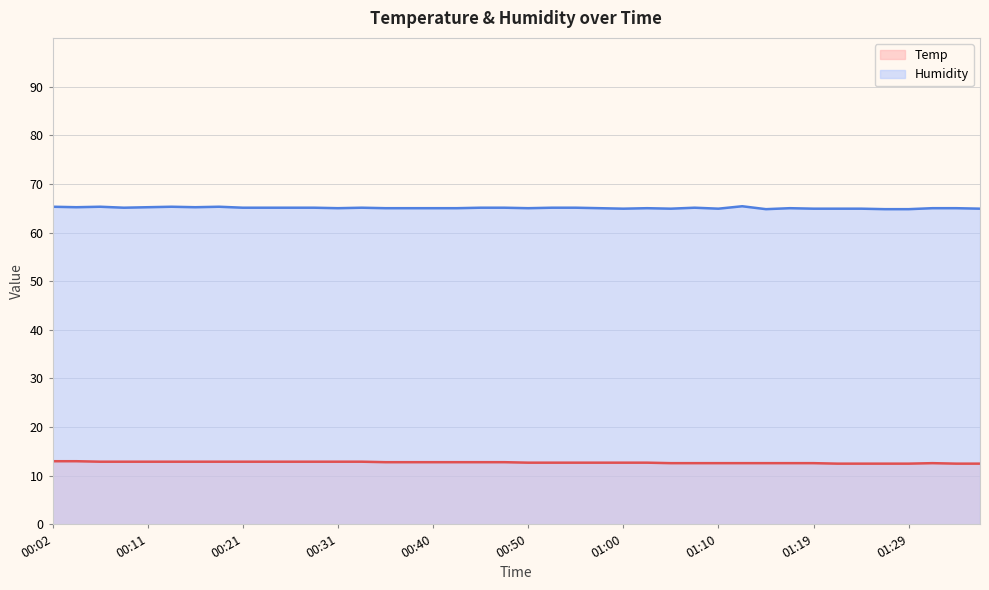

What is the average value of the Humidity series?

65.0